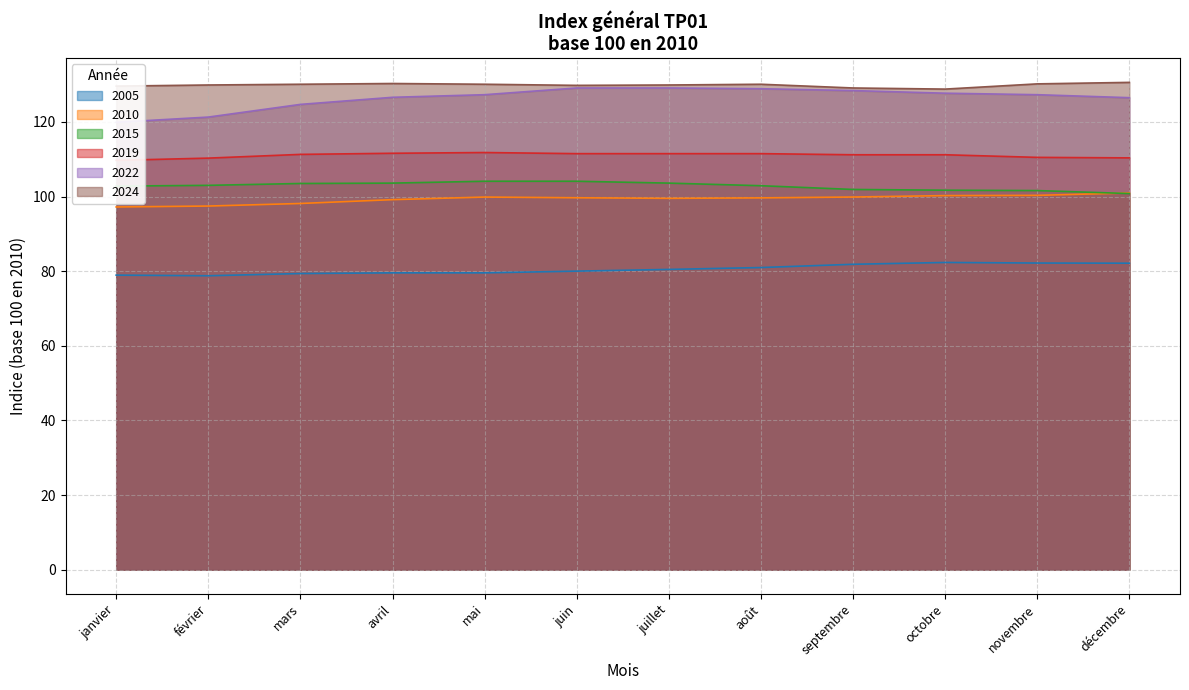

Where is the first local maximum for 2024?

avril